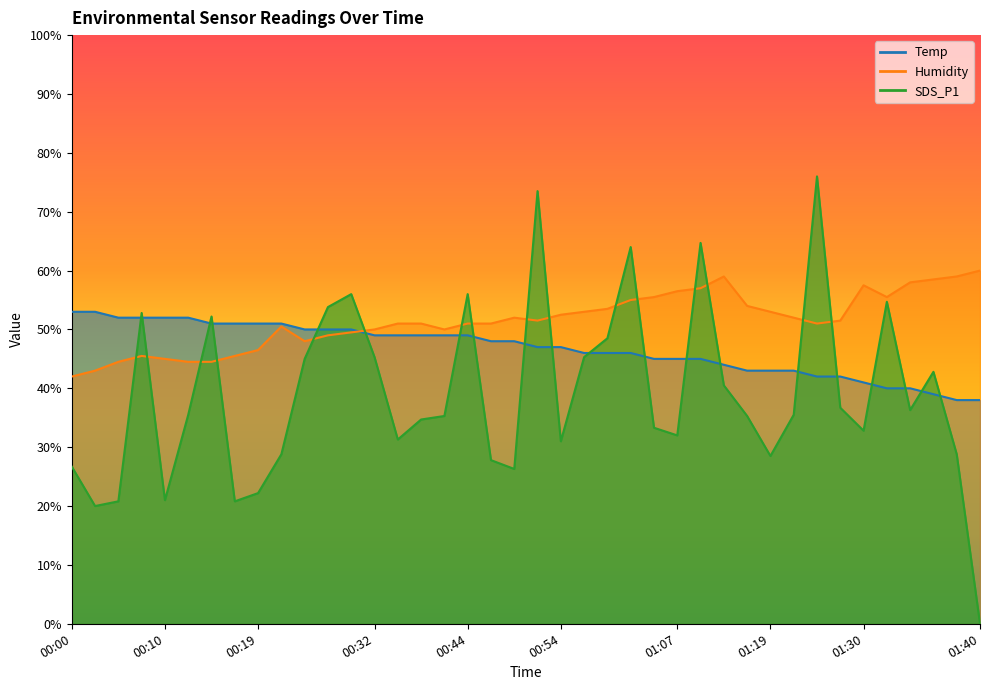

How many data points does each series have?

40